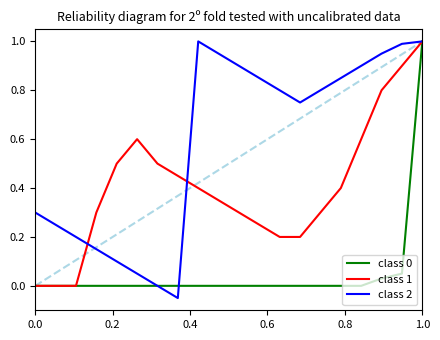

What is the maximum value shown in the chart?

1.0